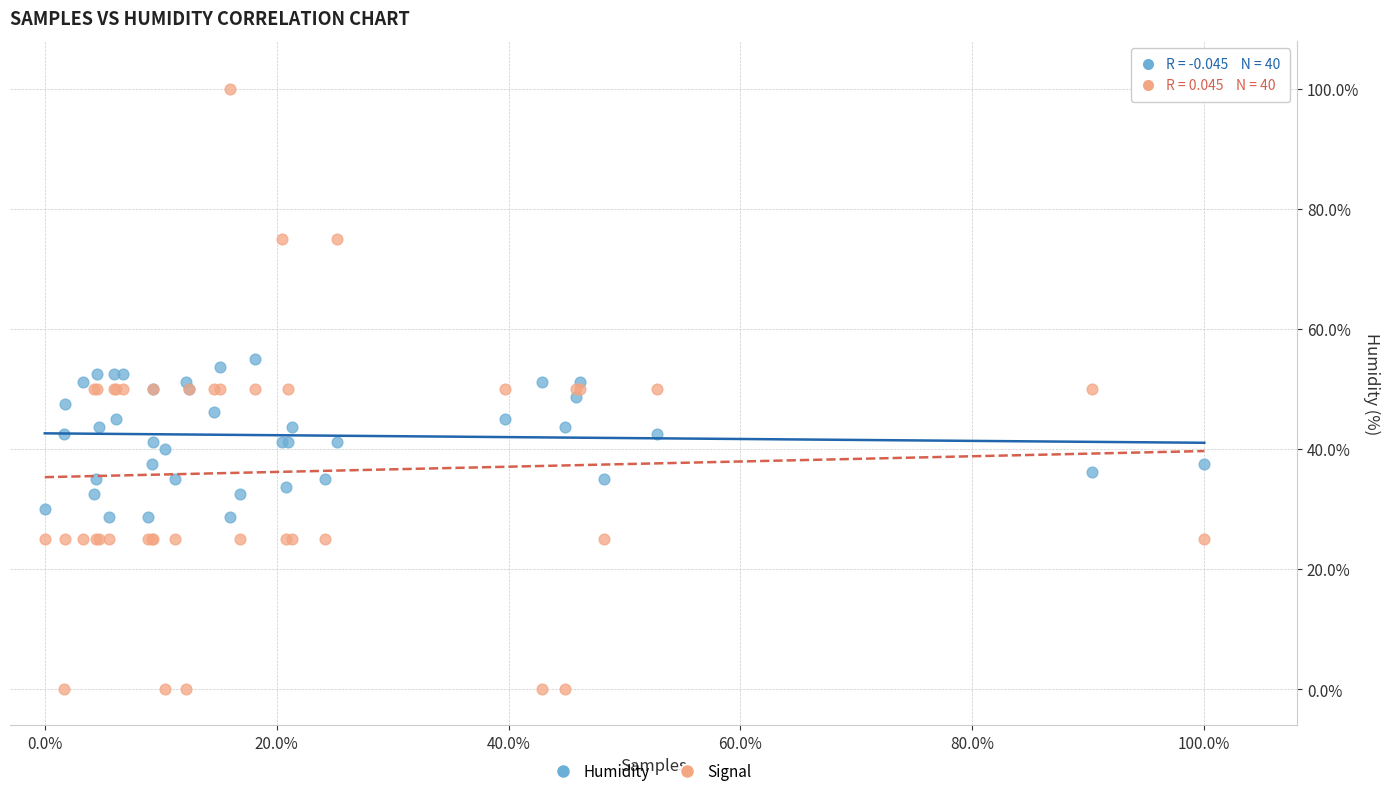

What are all the series names shown in the legend?

Humidity, Signal